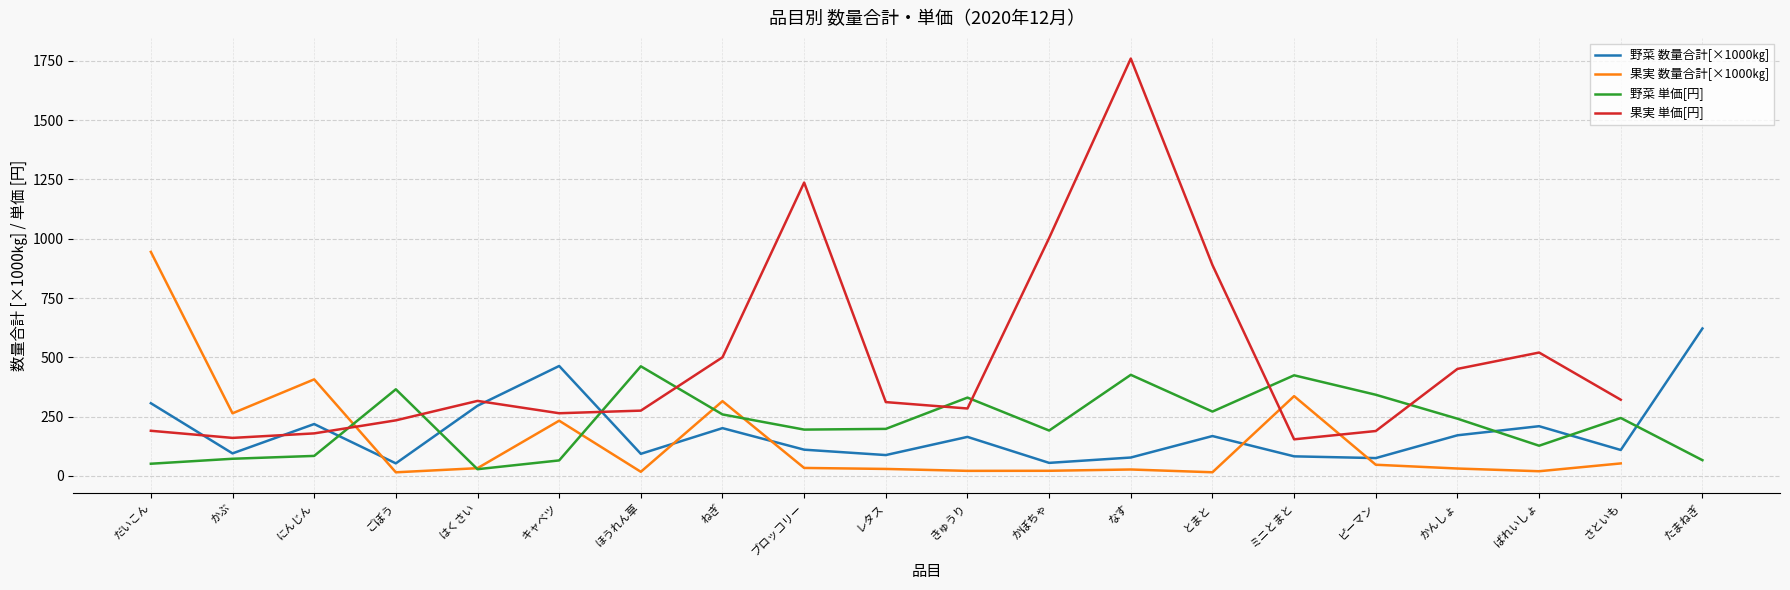

True or false: 野菜 単価[円] and 野菜 数量合計[㎏] cross at least once.

True